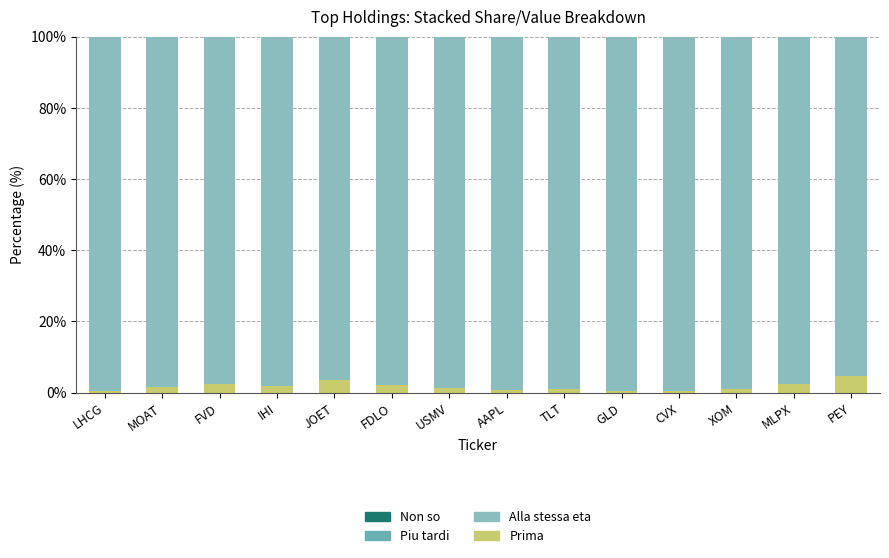

True or false: Prima has a value of 0.9 at XOM.

True